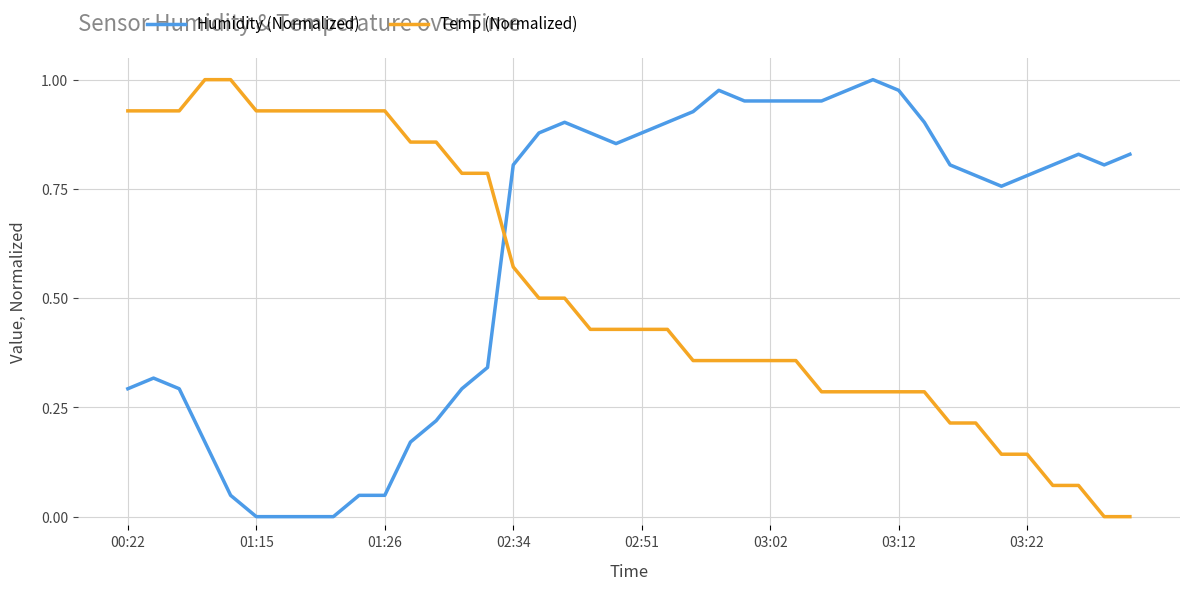

Rank the series by their average value, from highest to lowest.

Humidity (Normalized), Temp (Normalized)